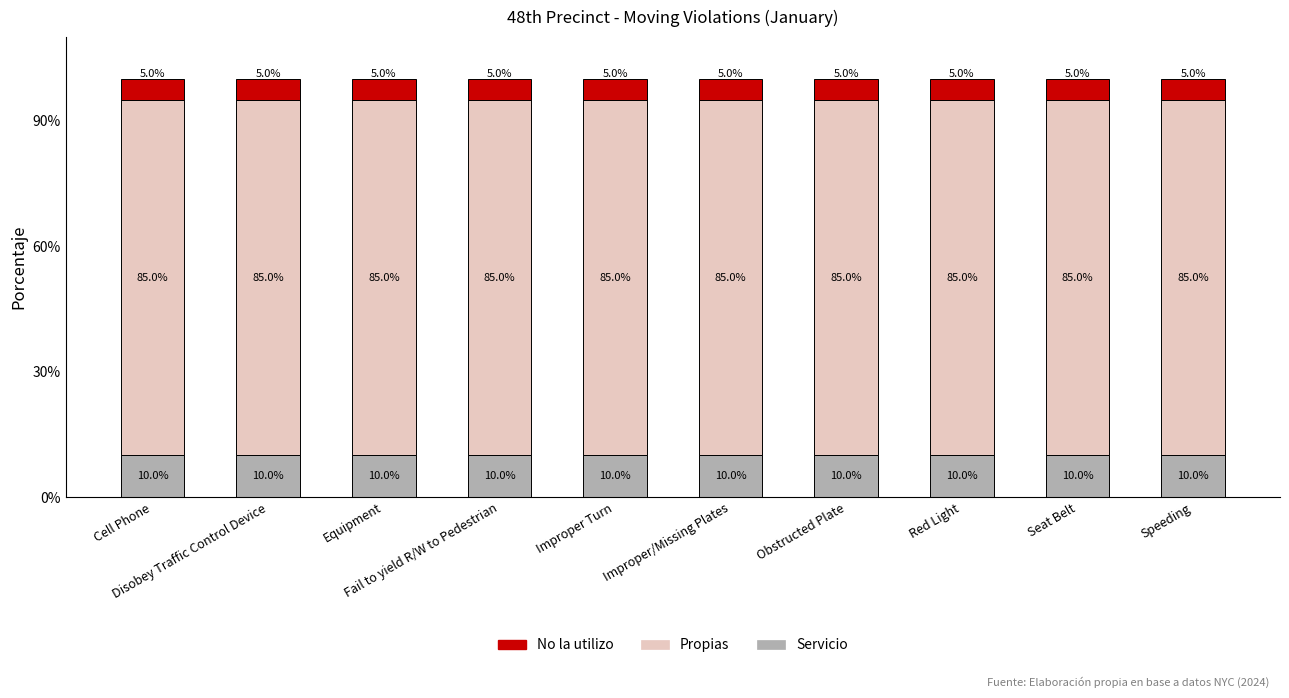

How many data points does each series have?

10